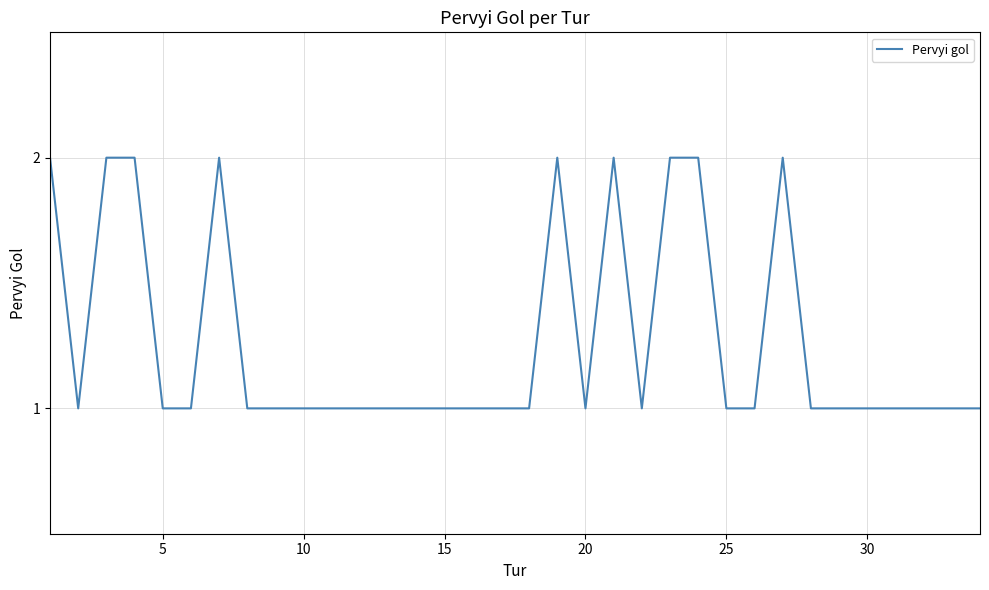

How many lines are shown in the chart?

1